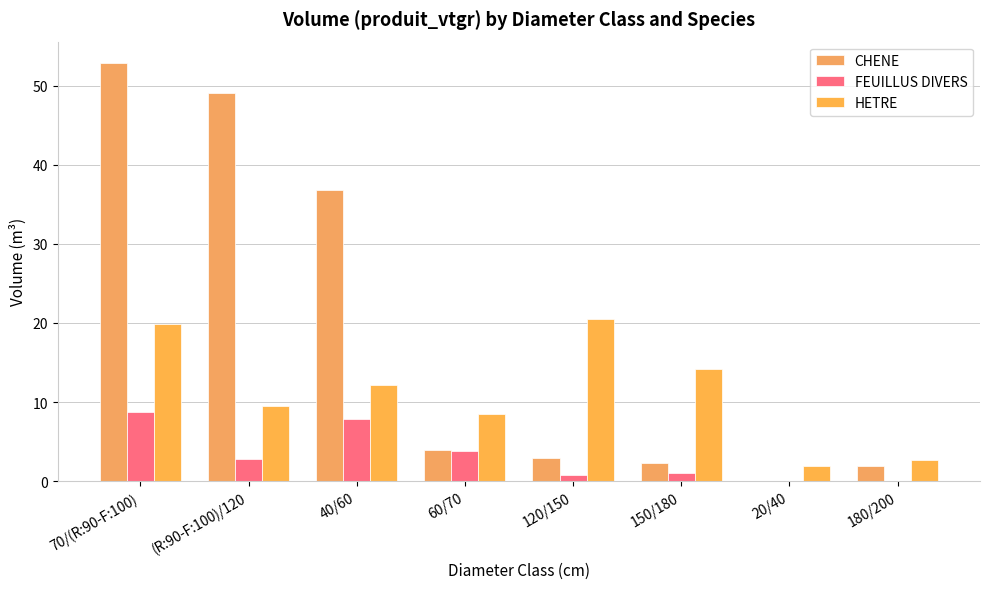

What is the label of the 5th bar from the left?

120/150